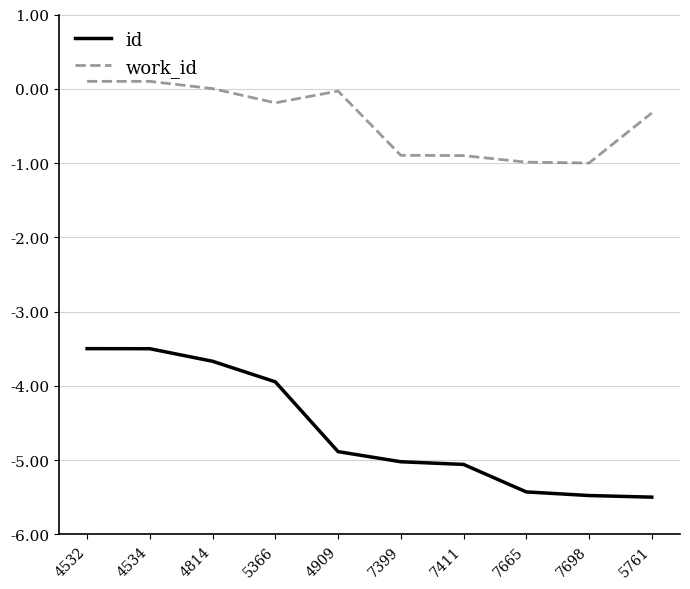

True or false: id and work_id cross at least once.

False